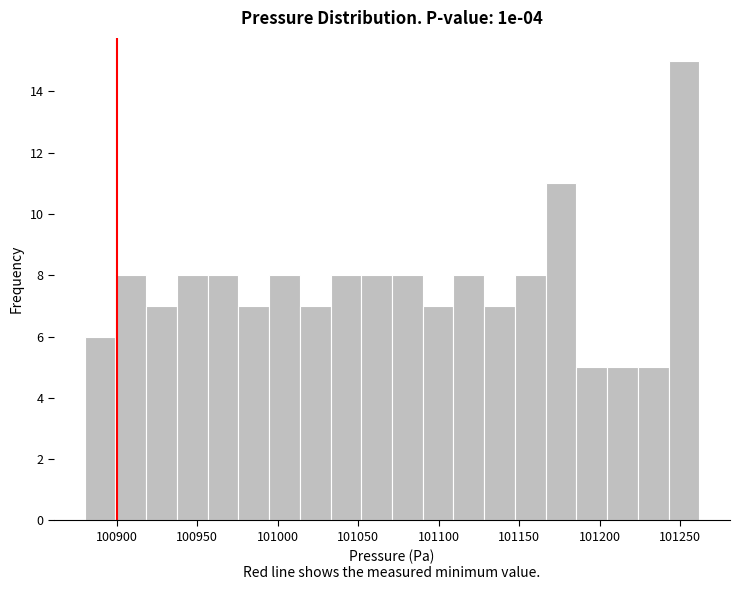

Around what value on the x-axis is the tallest bar? Give the approximate position of its centre, as read against the axis.

101250